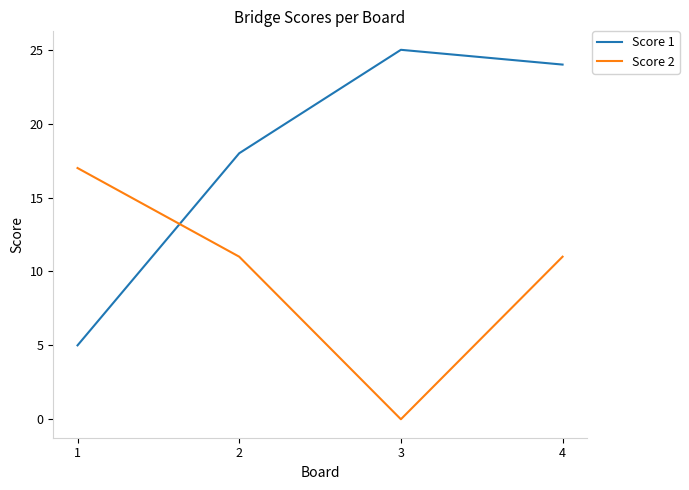

After their last crossing, which series has the higher values: Score 2 or Score 1?

Score 1